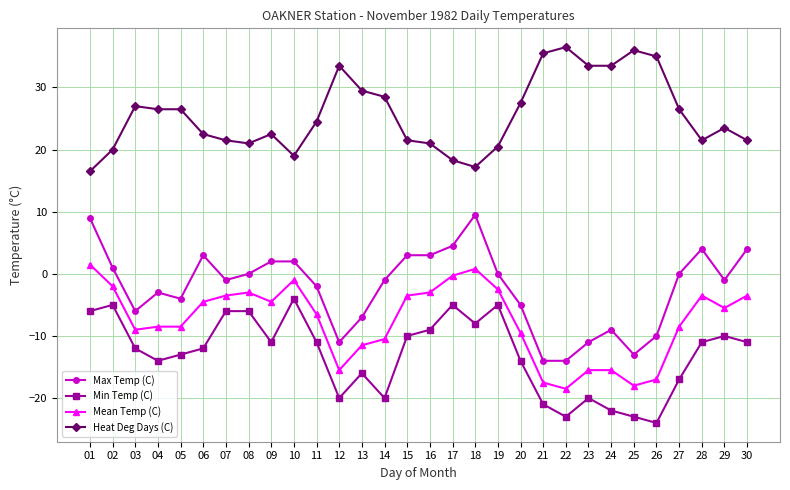

The Heat Deg Days (C) series shows 15.3 at 29. True or false?

False